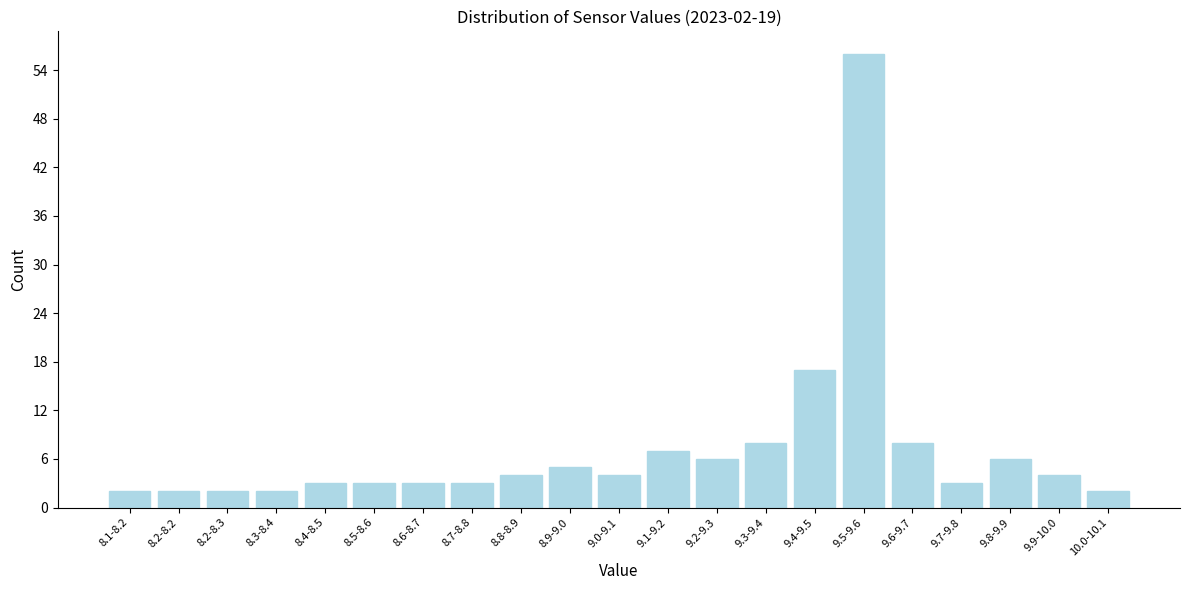

Reading left to right, extract all data points from this chart.

8.1-8.2=2	8.2-8.2=2	8.2-8.3=2	8.3-8.4=2	8.4-8.5=3	8.5-8.6=3	8.6-8.7=3	8.7-8.8=3	8.8-8.9=4	8.9-9.0=5	9.0-9.1=4	9.1-9.2=7	9.2-9.3=6	9.3-9.4=8	9.4-9.5=17	9.5-9.6=56	9.6-9.7=8	9.7-9.8=3	9.8-9.9=6	9.9-10.0=4	10.0-10.1=2